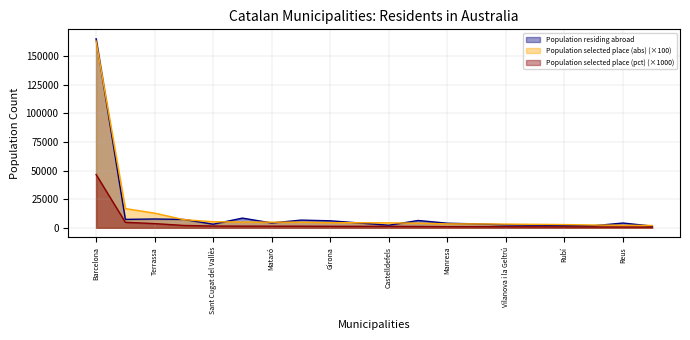

Which has a higher value, Santa Coloma de Gramenet or Girona?

Girona